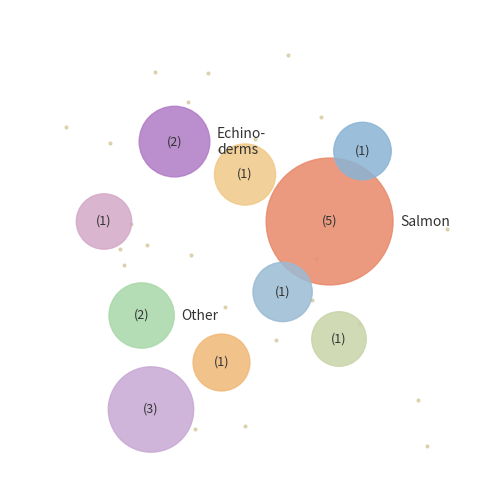

To the nearest percent, what is the average slice percentage?

10%